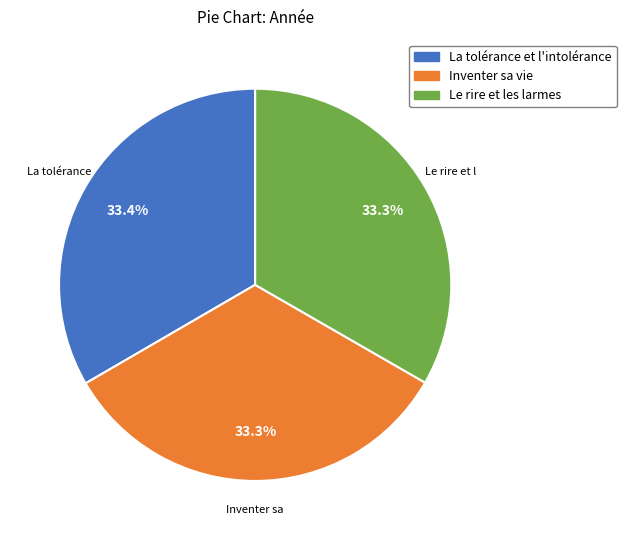

How many segments does this pie chart have?

3